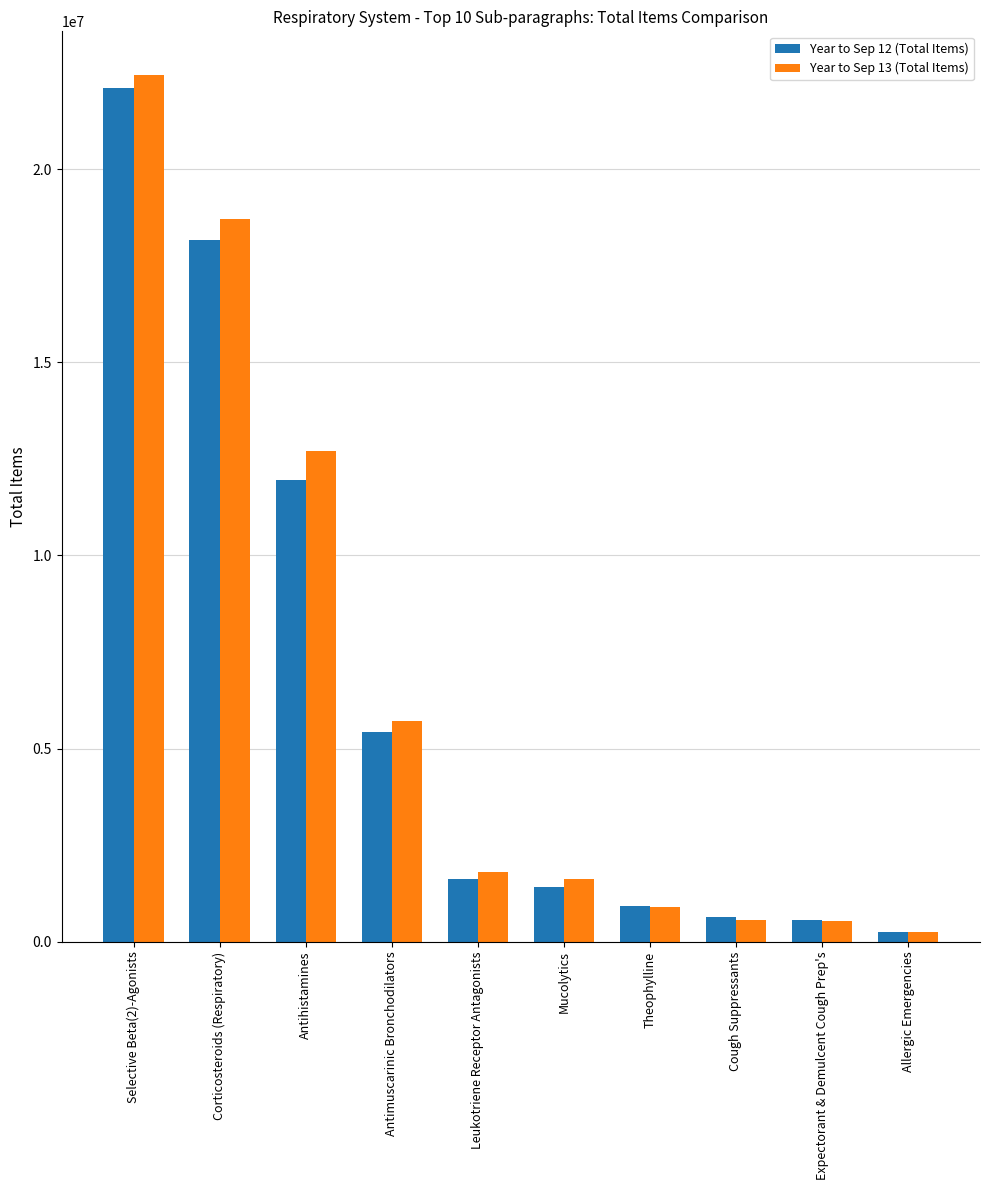

Count the number of data series in this chart.

2